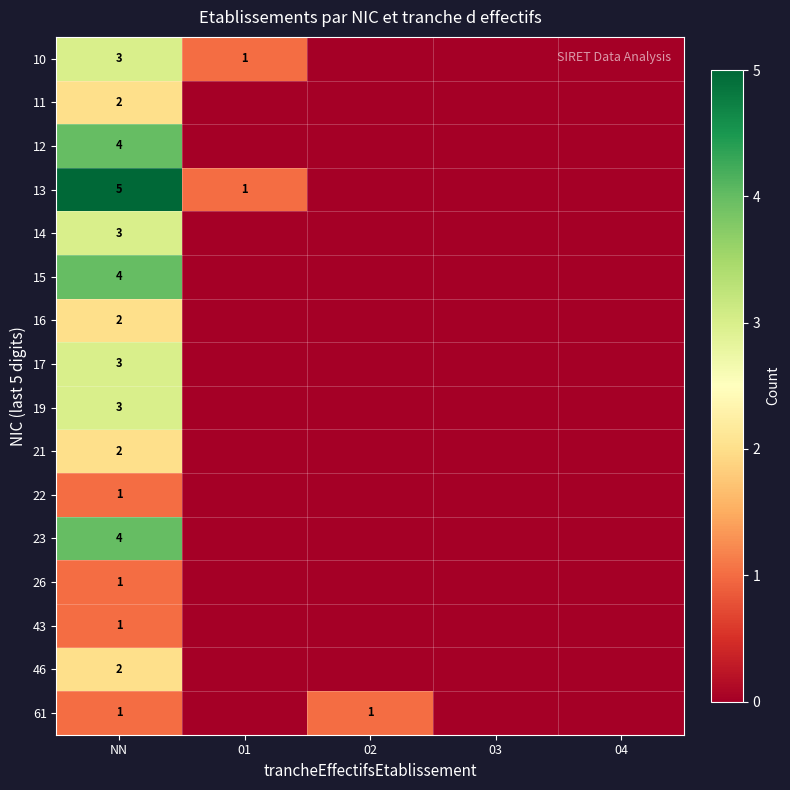

The value of 61 at 02 is 0. True or false?

False